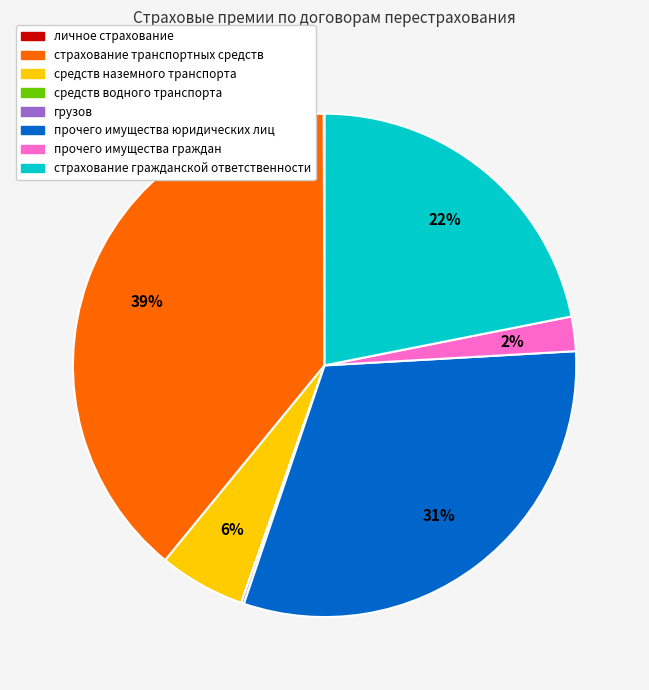

Does прочего имущества граждан represent more than half of the total?

No